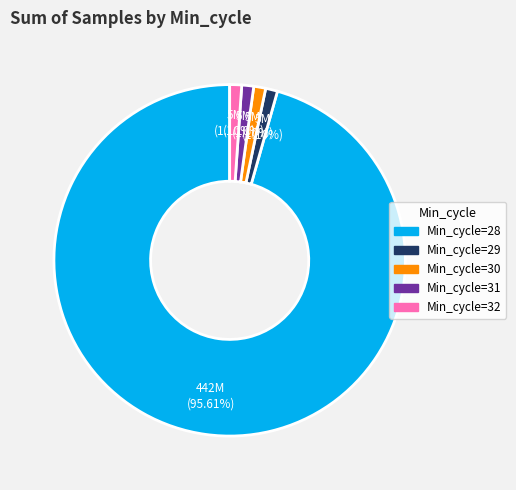

Is there a majority slice in this chart?

Yes